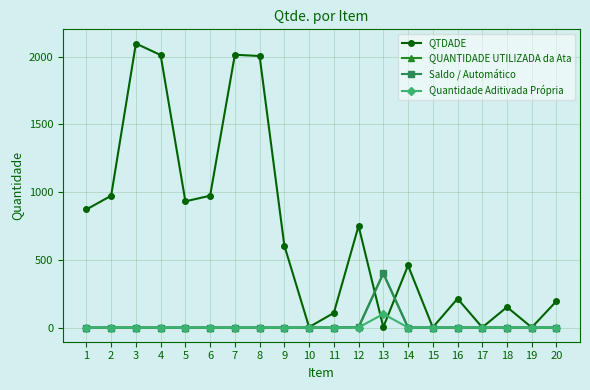

Reading right to left, transcribe all the data shown in this chart.

QTDADE: 195.0	0.6	151.1	0.8	213.2	1.0	458.3	3.0	750.0	107.7	3.0	605.0	2004.8	2014.0	973.0	931.7	2011.7	2096.8	973.0	871.8
QUANTIDADE UTILIZADA da Ata: 0.0	0.0	0.0	0.0	0.0	0.0	0.0	400.0	2.0	0.0	0.0	0.0	0.0	0.0	0.0	0.0	0.0	0.0	0.0	0.0
Saldo / Automático: 0.0	0.0	0.0	0.0	0.0	0.0	0.0	400.0	2.0	0.0	0.0	0.0	0.0	0.0	0.0	0.0	0.0	0.0	0.0	0.0
Quantidade Aditivada Própria: 0.0	0.0	0.0	0.0	0.0	0.0	0.0	100.0	0.0	0.0	0.0	0.0	0.0	0.0	0.0	0.0	0.0	0.0	0.0	0.0